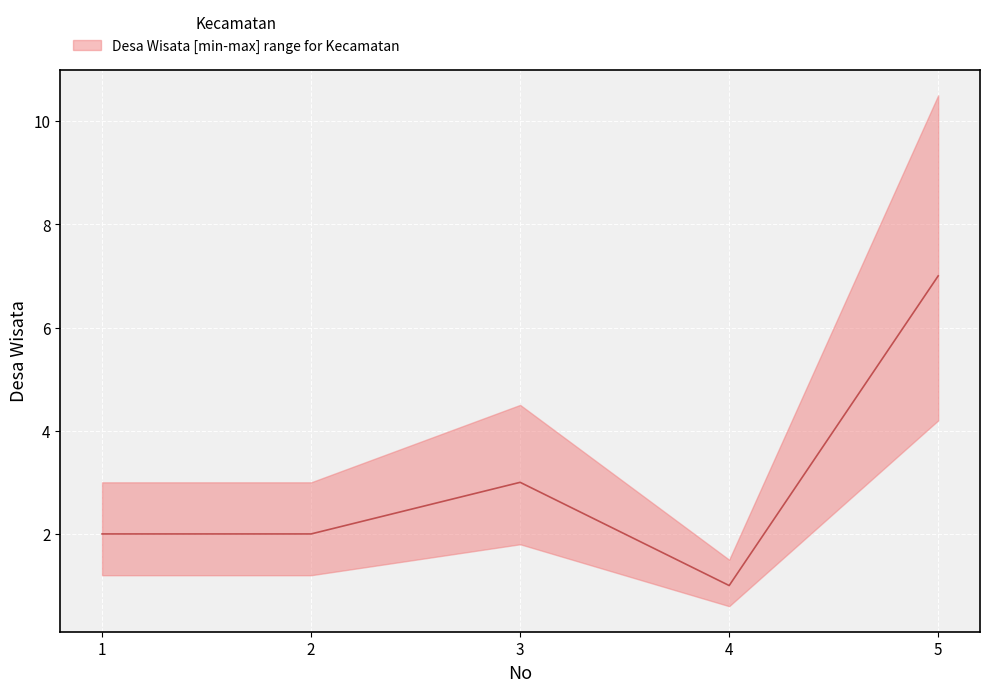

How many data points are above 2?

2